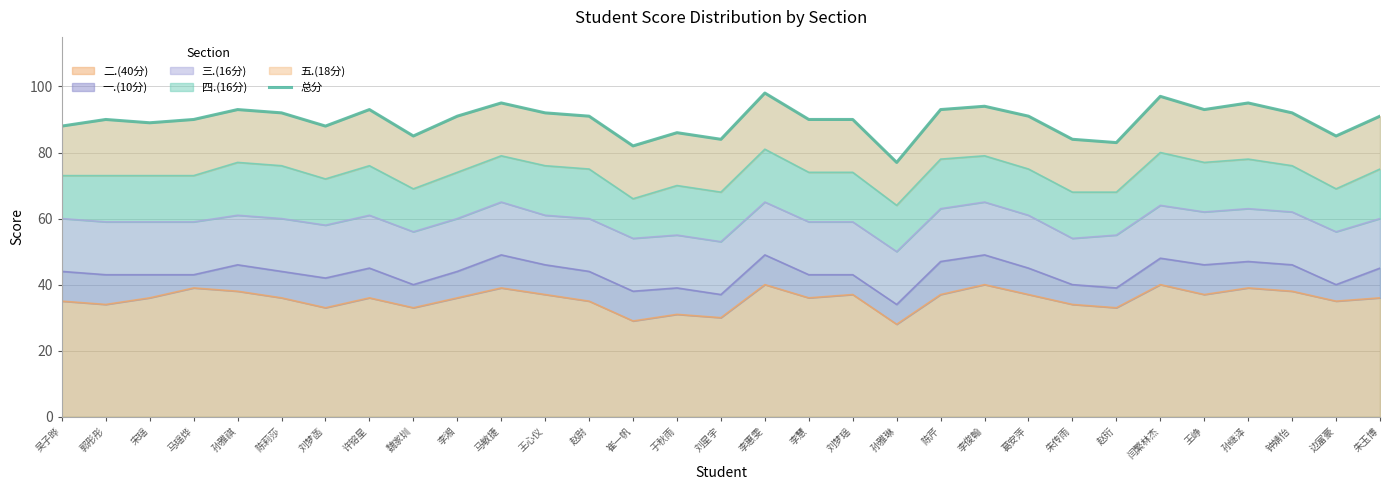

Does the chart display data point markers on the line(s)?

No